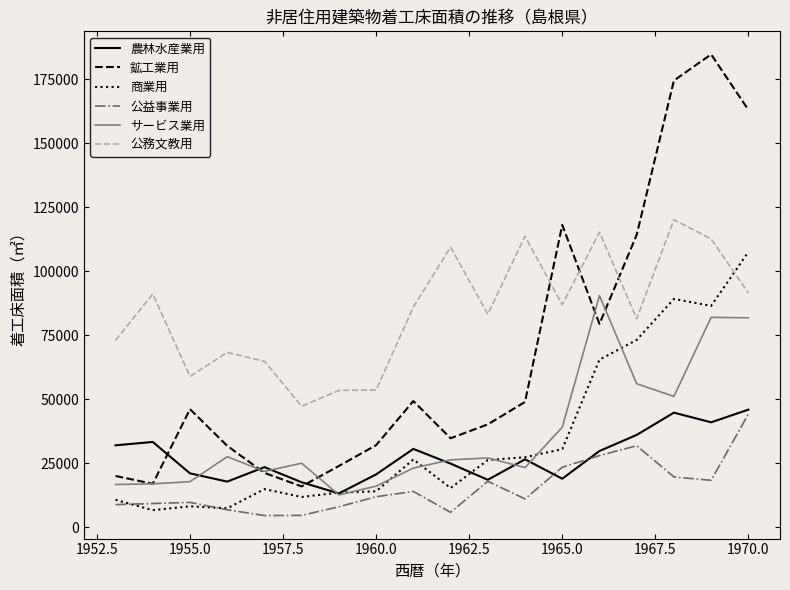

True or false: 公益事業用 and 公務文教用 intersect in this chart.

False